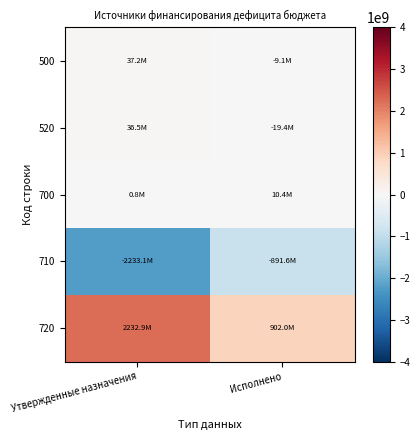

At which category is the sum across all series the highest?

Утвержденные назначения